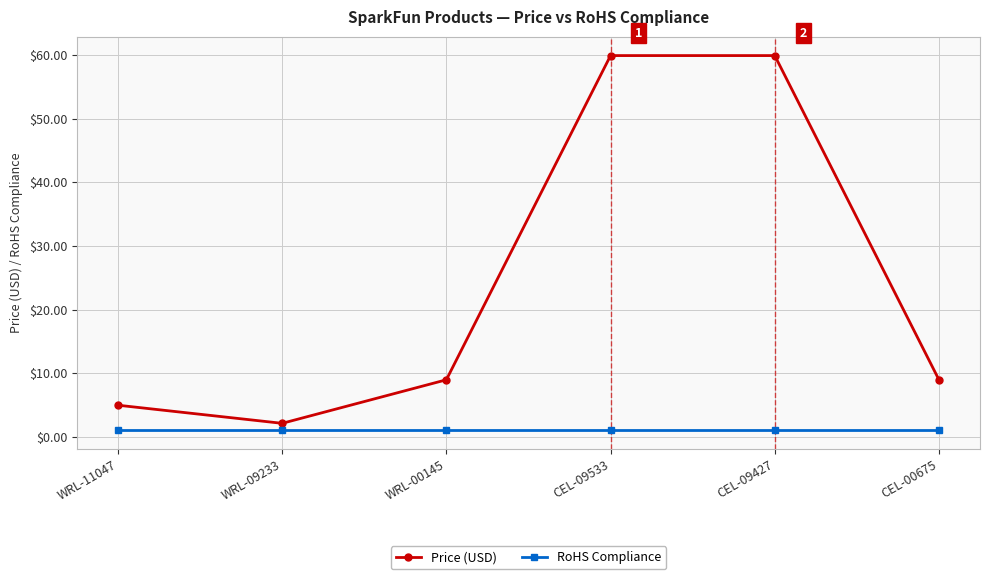

What position from the left is WRL-11047?

1